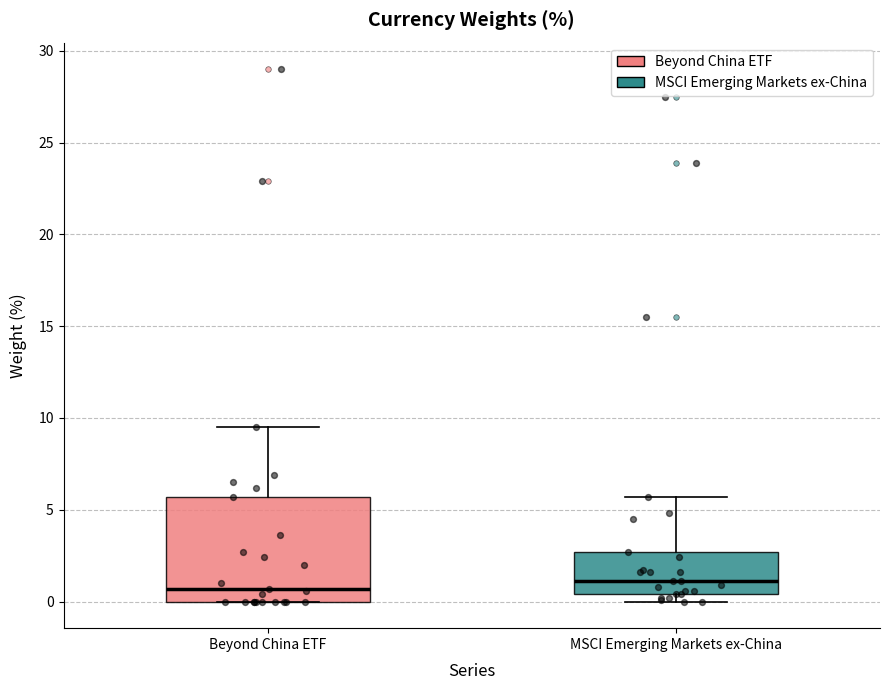

Comparing the boxes themselves (not the whiskers), which one is the tallest?

Beyond China ETF